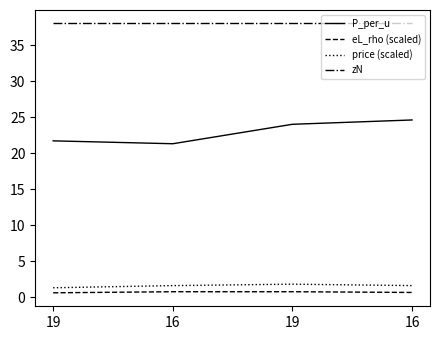

What are all the series names shown in the legend?

P_per_u, eL_rho (scaled), price (scaled), zN